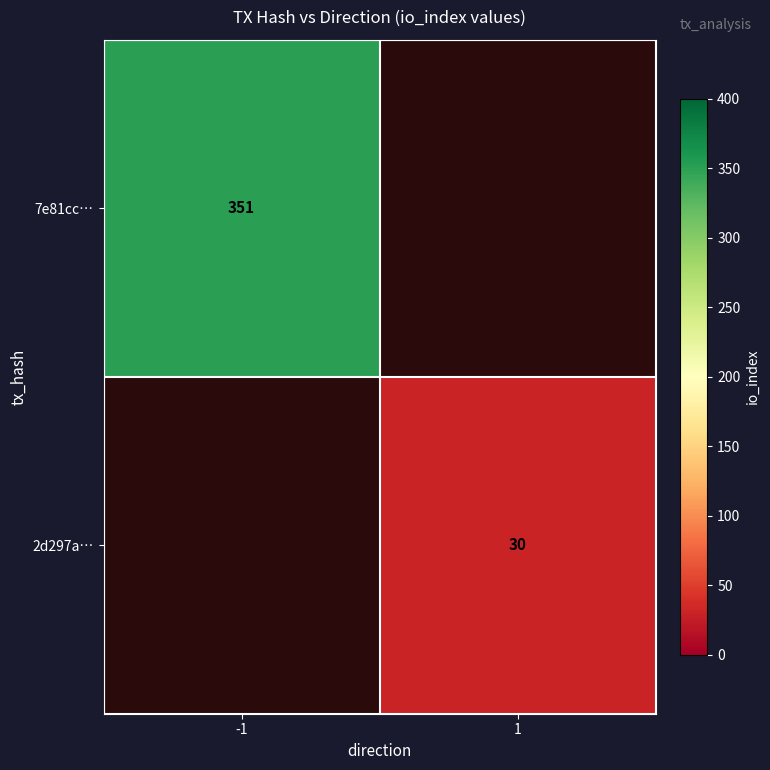

The value of 2d297a… at 1 is 40. True or false?

False